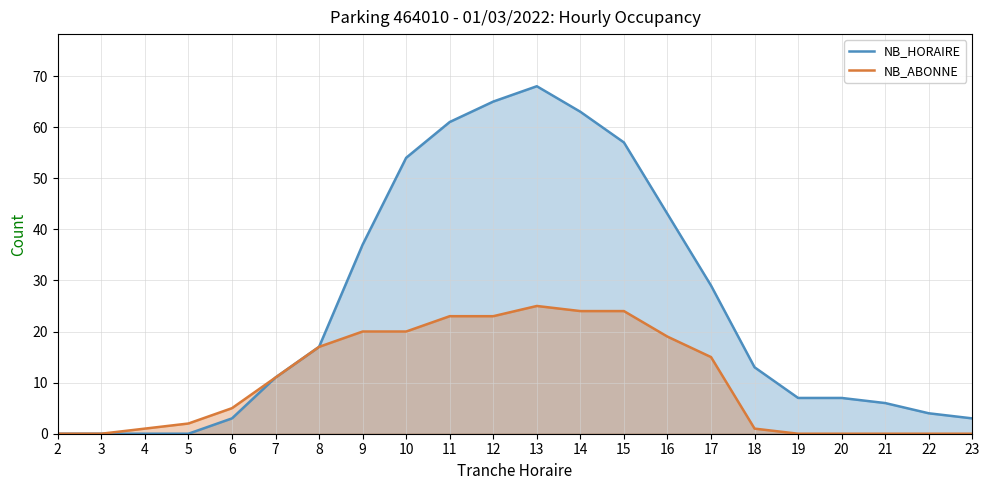

What is the difference between the highest and lowest values at 13?

43